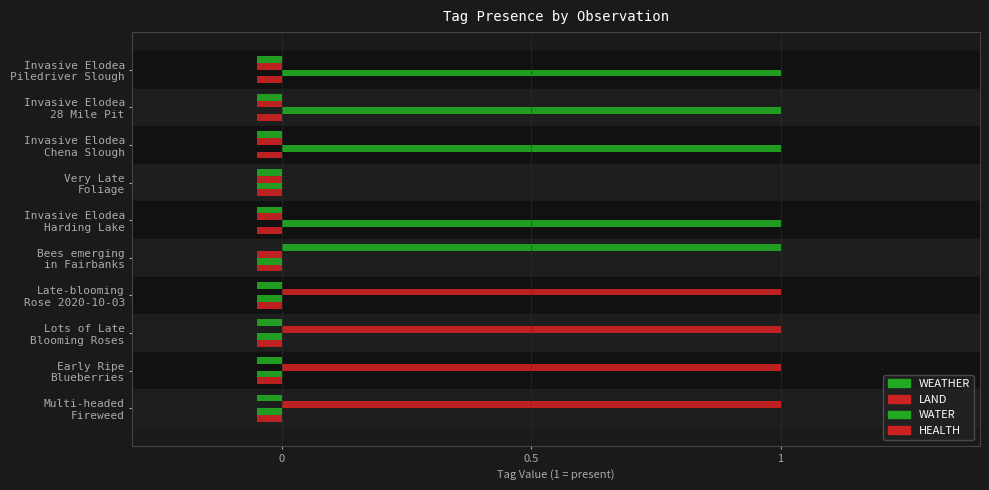

Which series has the largest total across all categories?

LAND